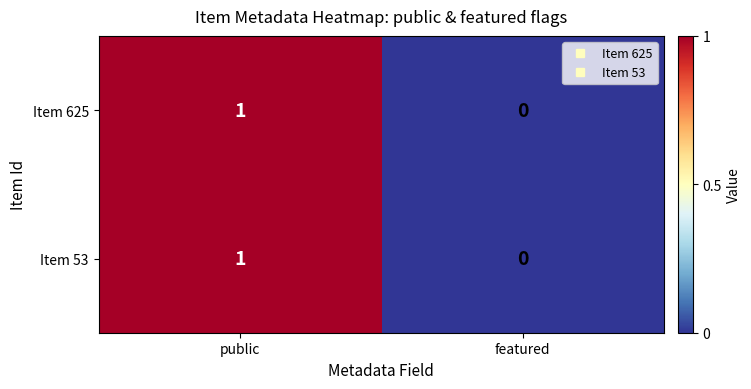

Is it true that Item 625 equals 1 at public?

True